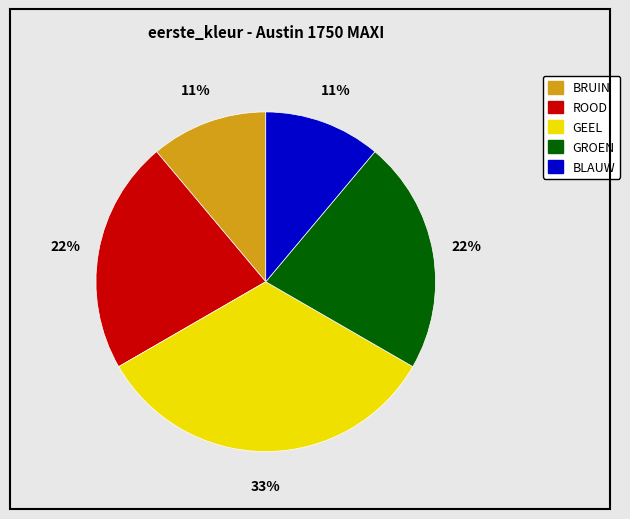

To the nearest percent, what portion does ROOD represent?

22%